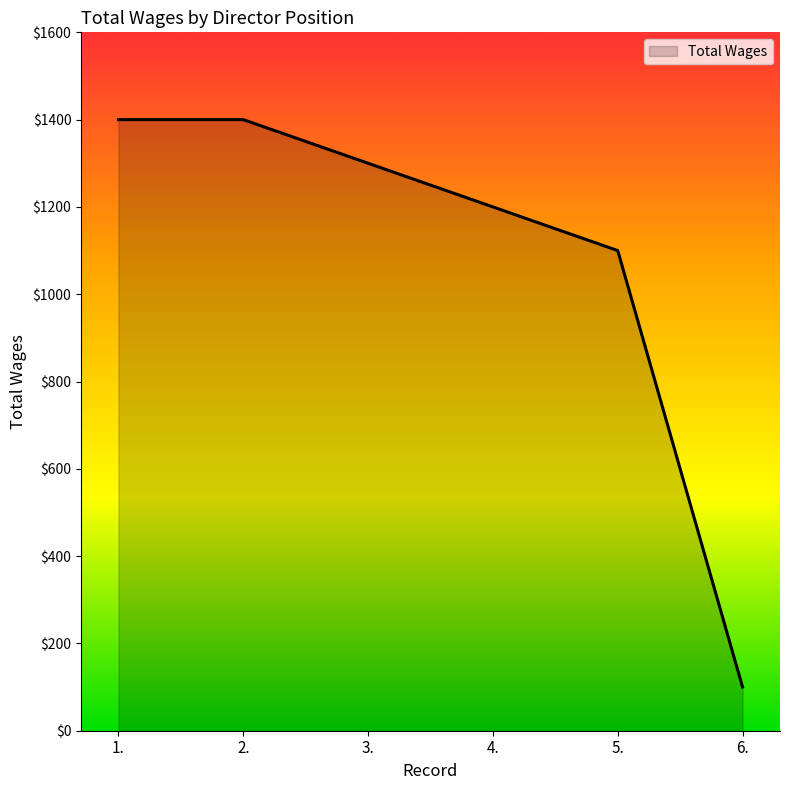

The value at 1. is 717. True or false?

False